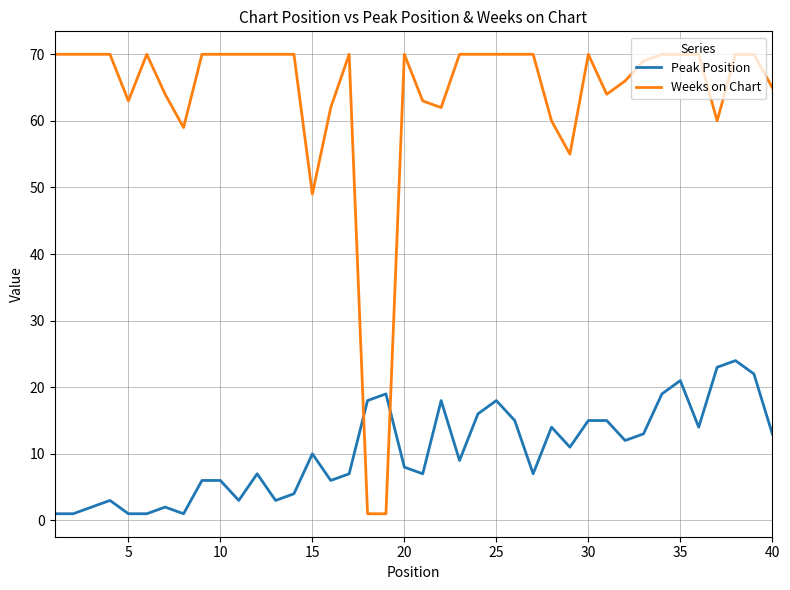

Which series has the largest total across all categories?

Weeks on Chart